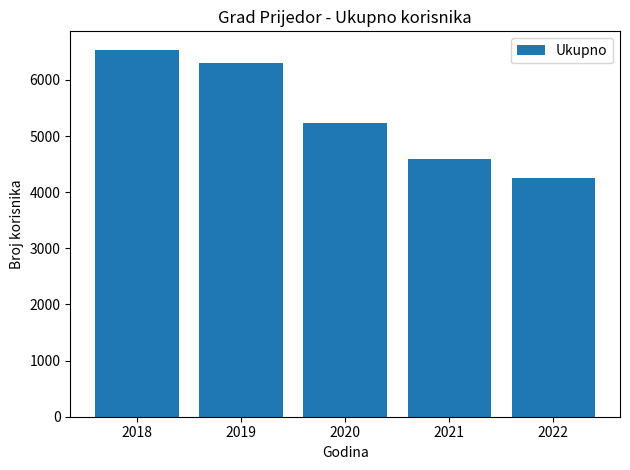

What is the difference between the maximum and second lowest values?

1951